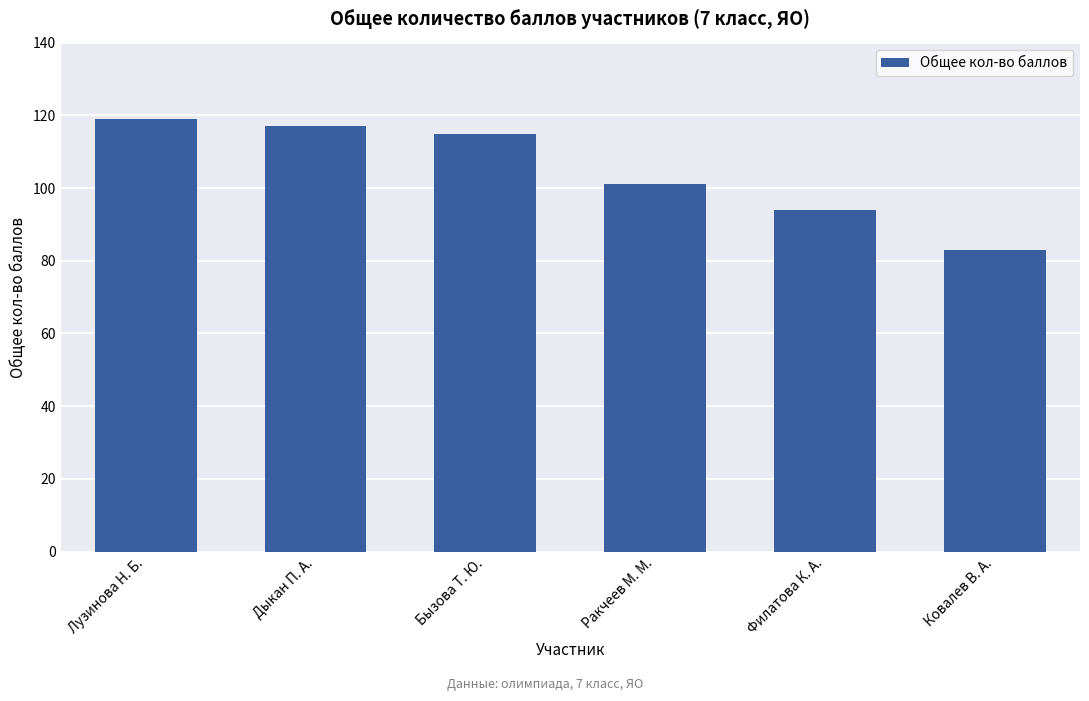

What position from the left is Бызова Т. Ю.?

3